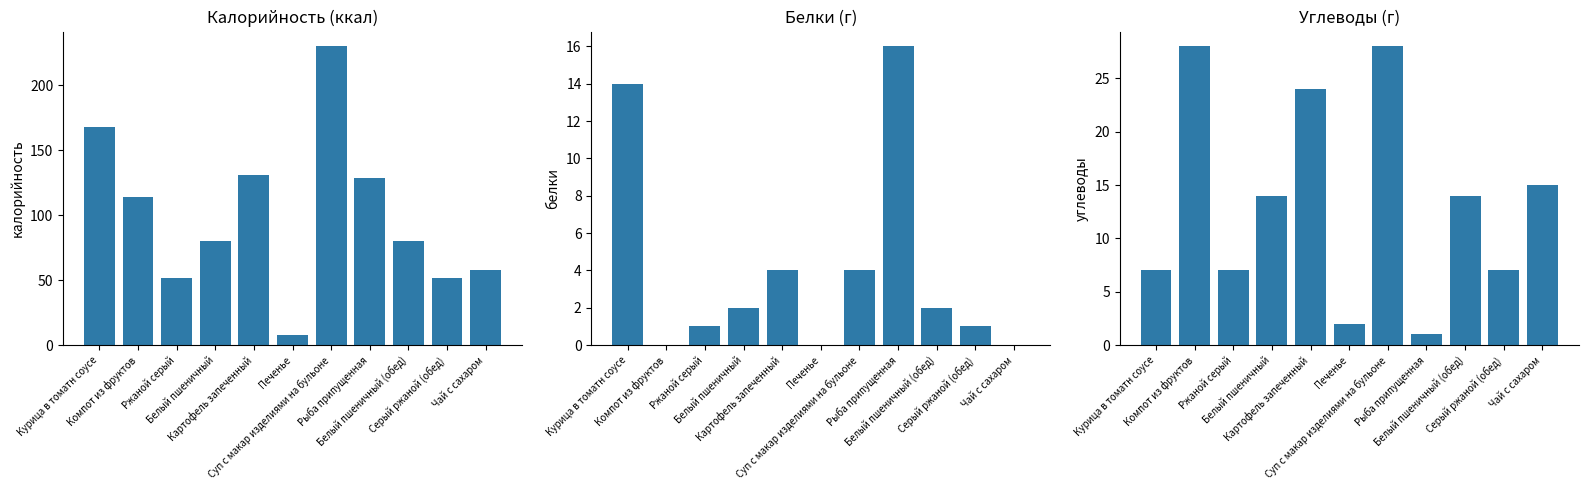

At which label does Белки first exceed 2?

Курица в томатн соусе